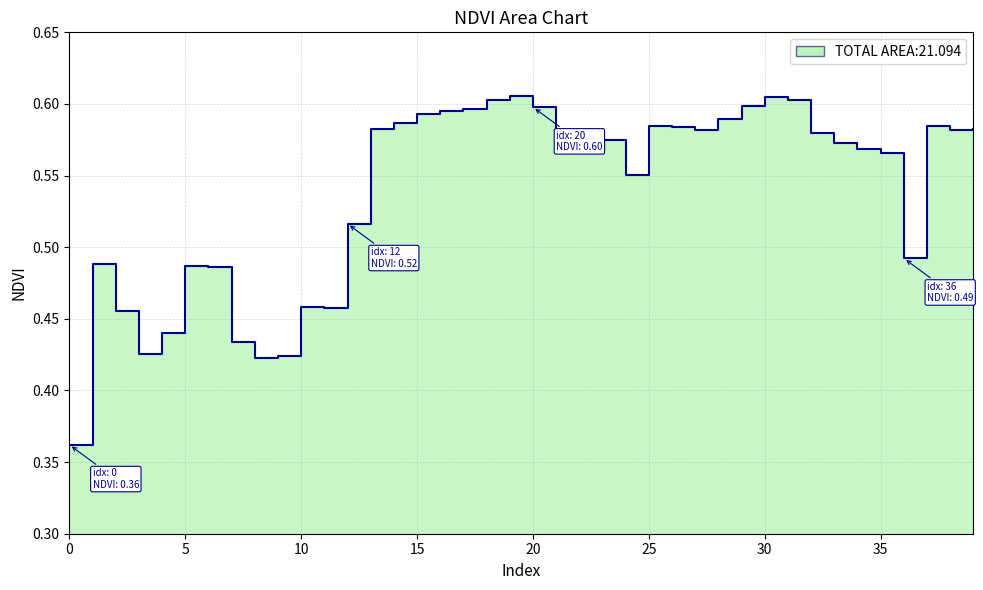

Reading left to right, list all the values displayed in this chart.

0.4	0.5	0.5	0.4	0.4	0.5	0.5	0.4	0.4	0.4	0.5	0.5	0.5	0.6	0.6	0.6	0.6	0.6	0.6	0.6	0.6	0.6	0.6	0.6	0.6	0.6	0.6	0.6	0.6	0.6	0.6	0.6	0.6	0.6	0.6	0.6	0.5	0.6	0.6	0.6